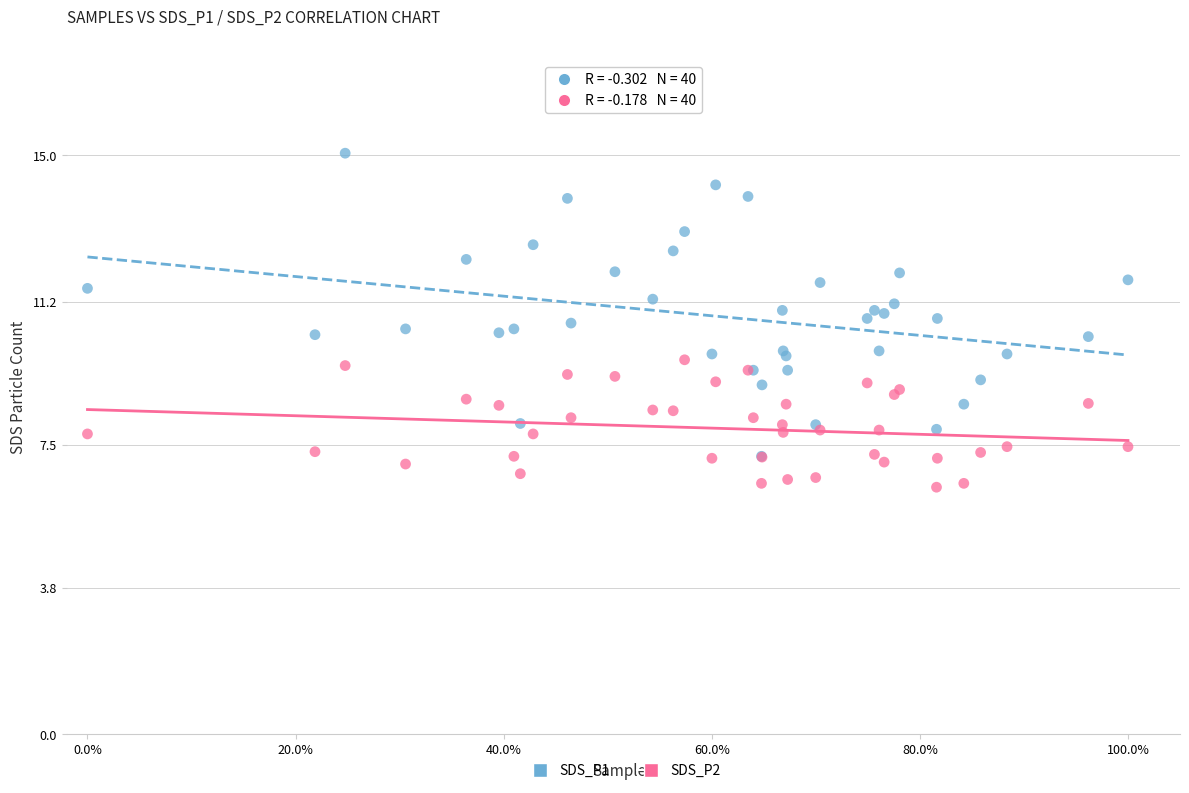

Which series reaches the minimum Y coordinate?

SDS_P2